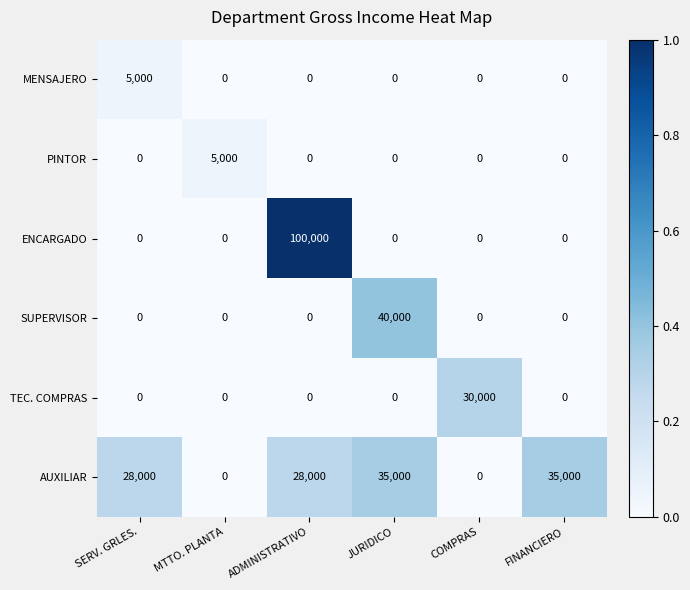

True or false: ENCARGADO has a value of 0 at MTTO. PLANTA.

True